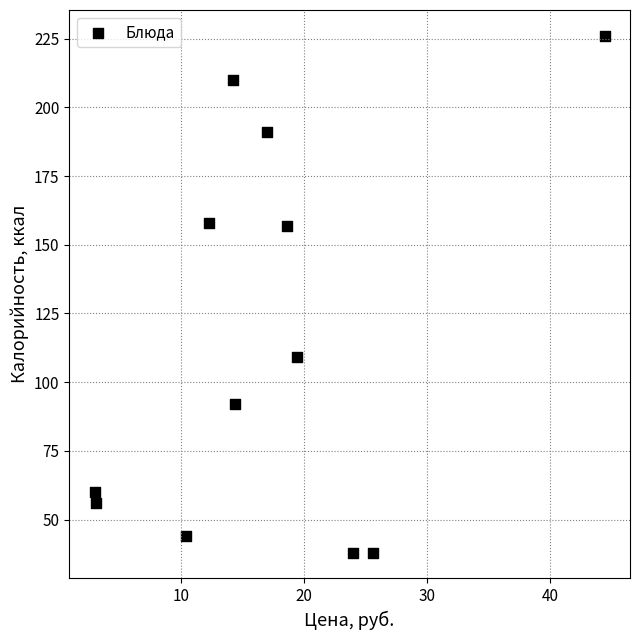

What is the average Y value?

115